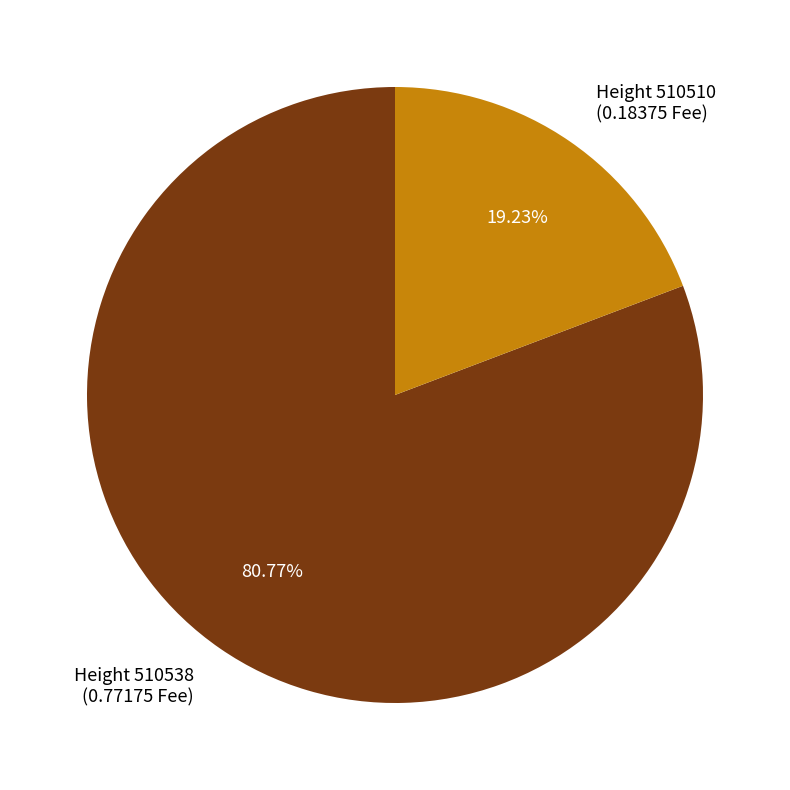

What is the majority slice?

Height 510538